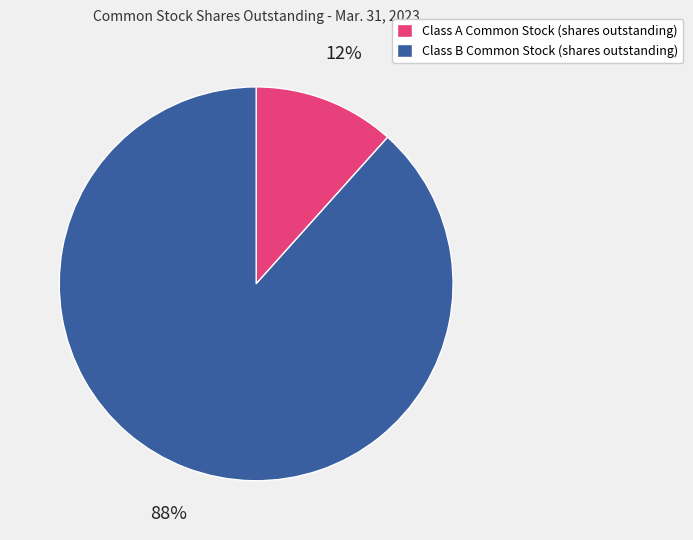

Is Class A Common Stock (shares outstanding) the majority of the pie?

No